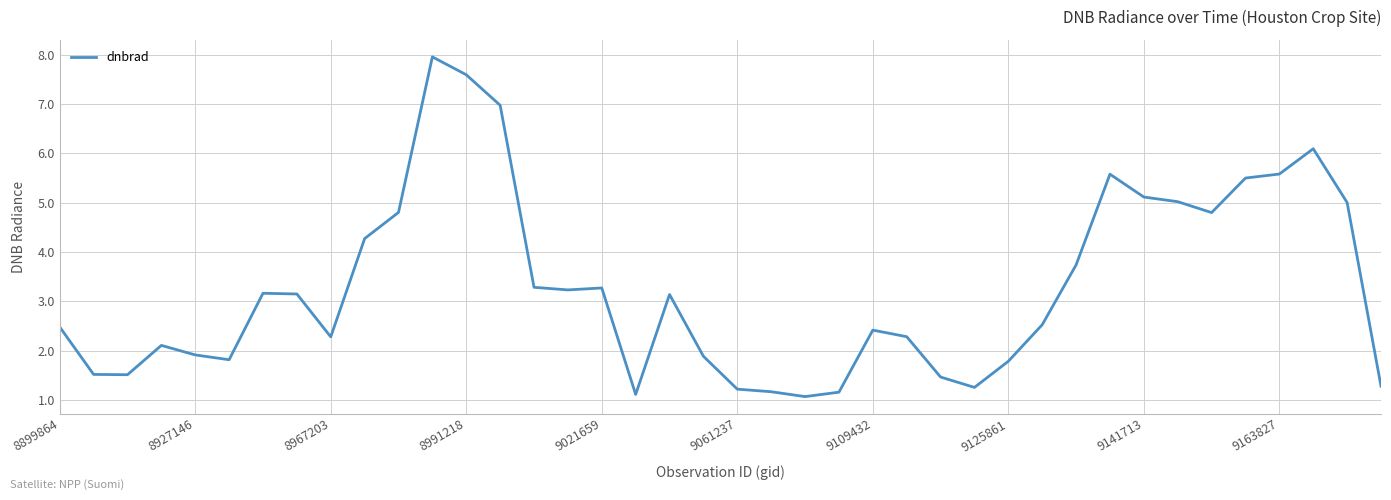

What is the greatest value displayed?

8.0